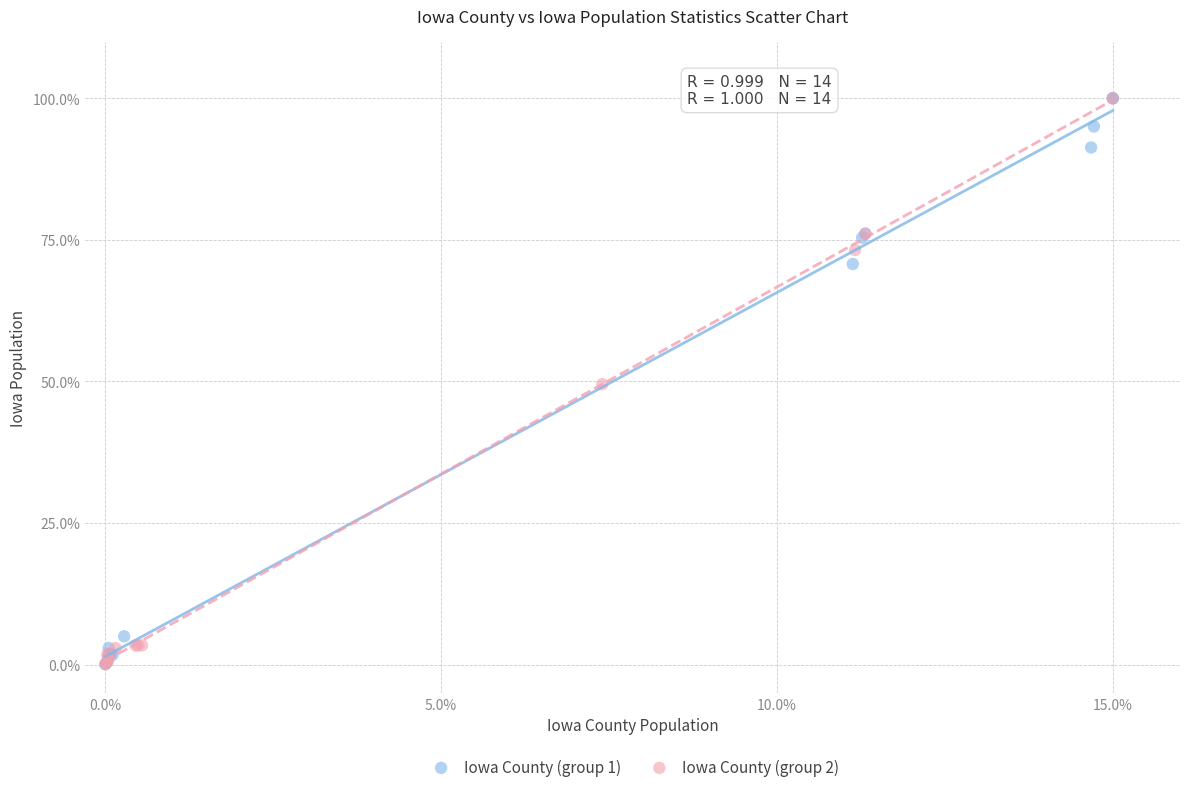

What are all the series names shown in the legend?

Iowa County (group 1), Iowa County (group 2)